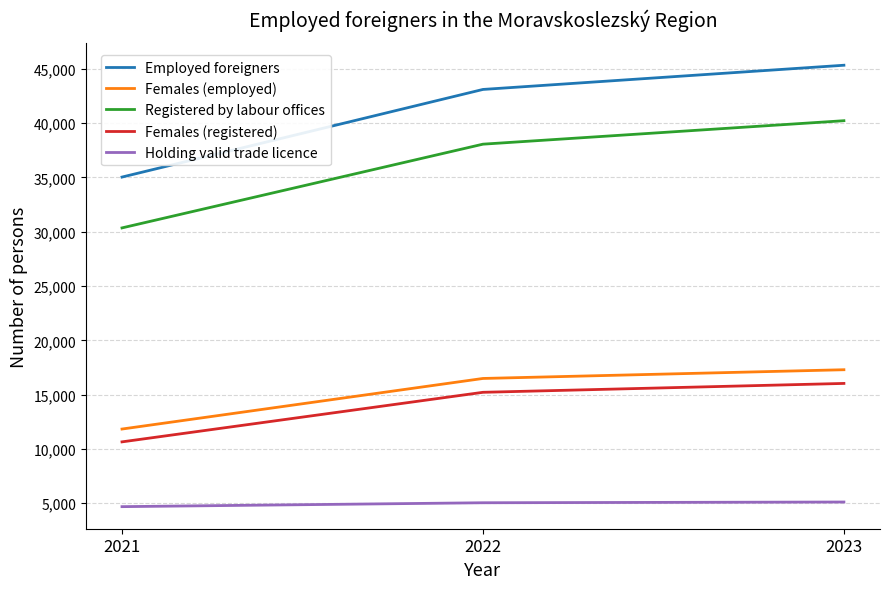

What is the maximum value shown in the chart?

45331